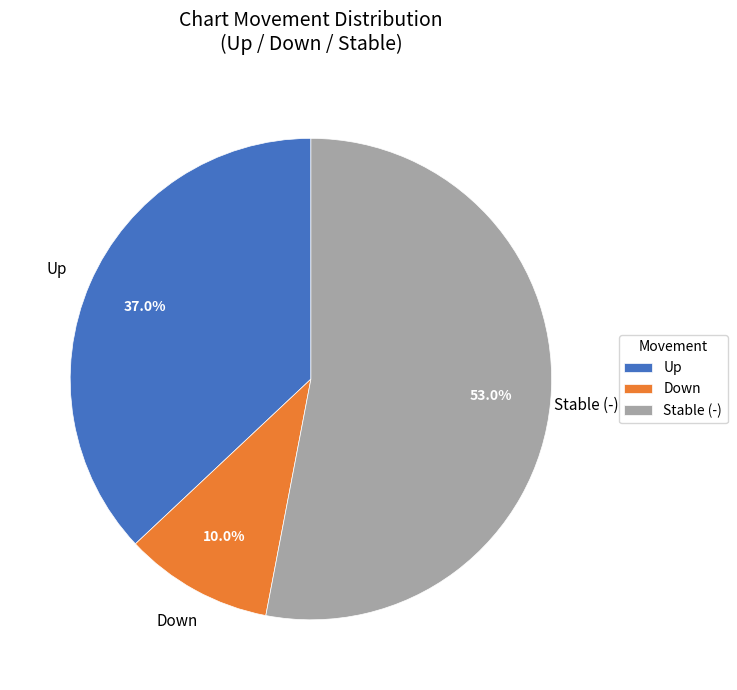

Is there any slice that represents more than half of the pie?

Yes